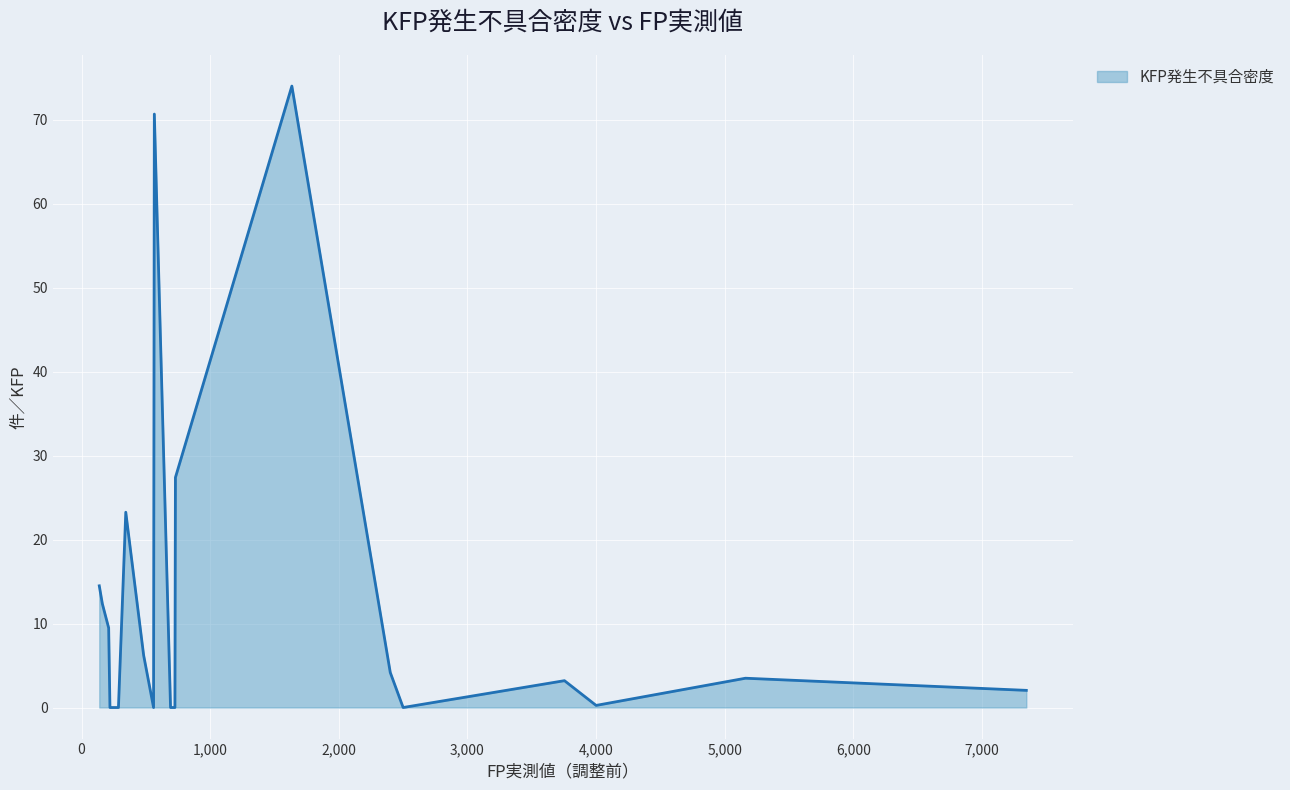

What is the sum of all values?

251.0